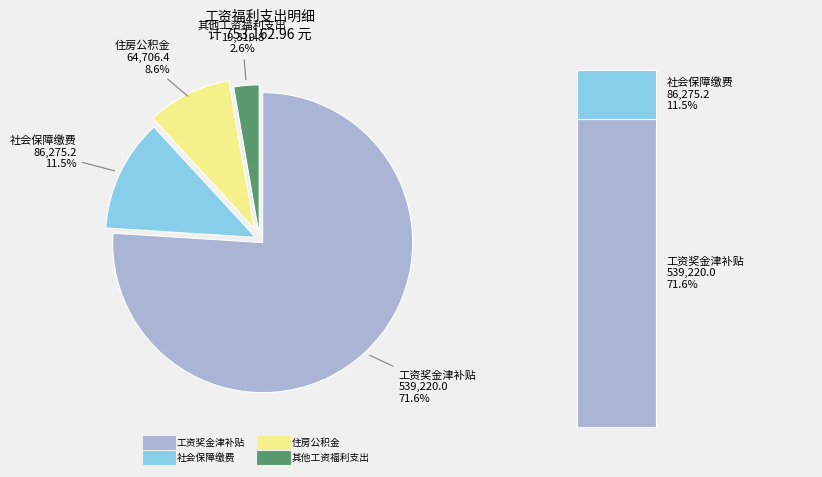

Which slice is the smallest?

其他工资福利支出